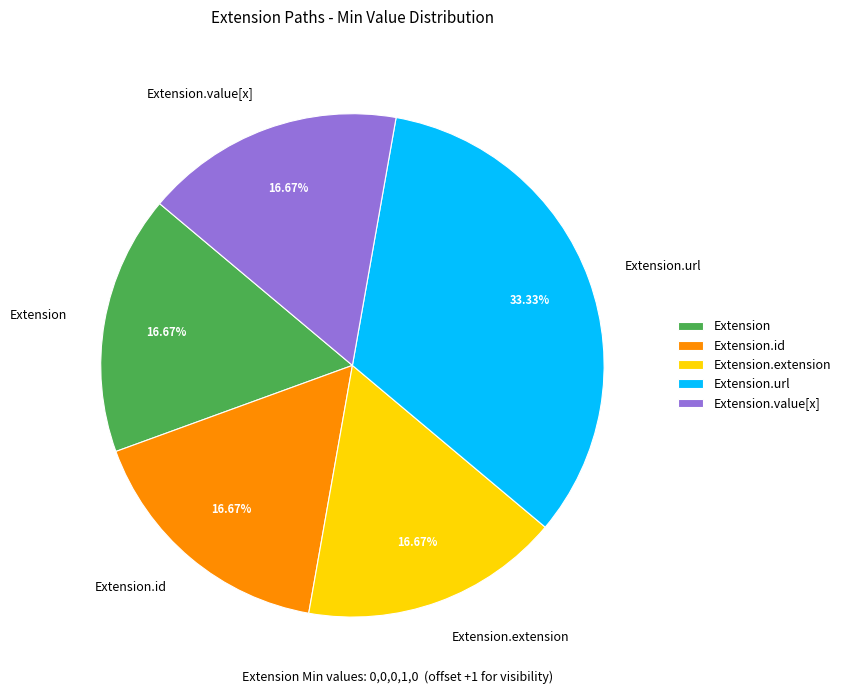

The Extension.value[x] slice represents 12% of the pie. True or false?

False